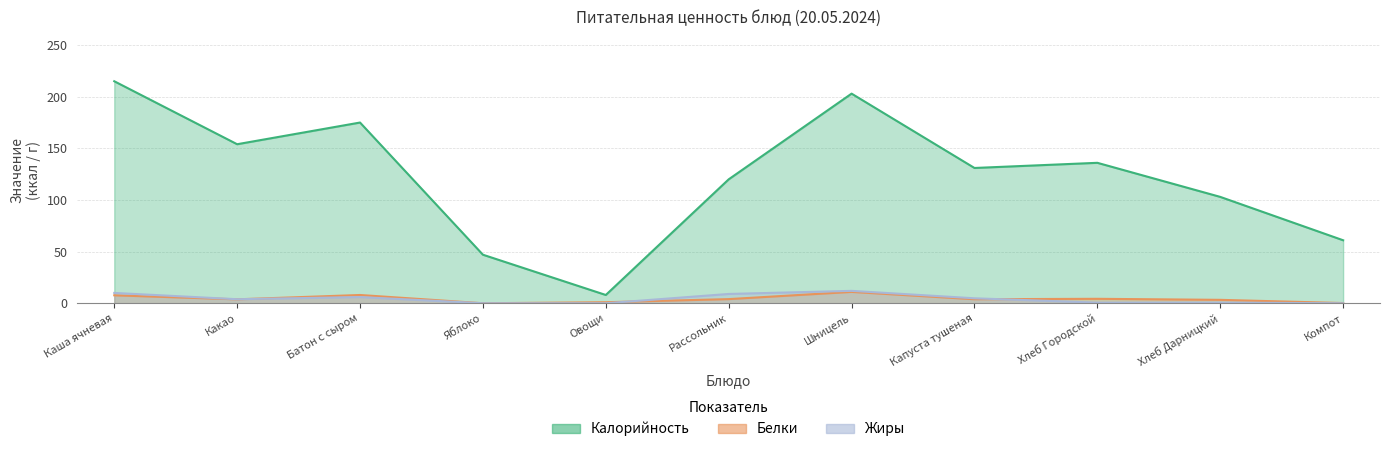

Reading left to right, what are all the values shown in this chart?

Калорийность: 215.0	154.0	175.0	47.0	8.0	120.0	203.0	131.0	136.0	103.0	61.0
Белки: 7.7	3.8	8.0	0.0	1.0	4.0	11.0	3.9	4.3	3.3	0.2
Жиры: 10.0	3.9	6.0	0.0	0.0	9.0	12.0	4.8	0.6	0.6	0.0